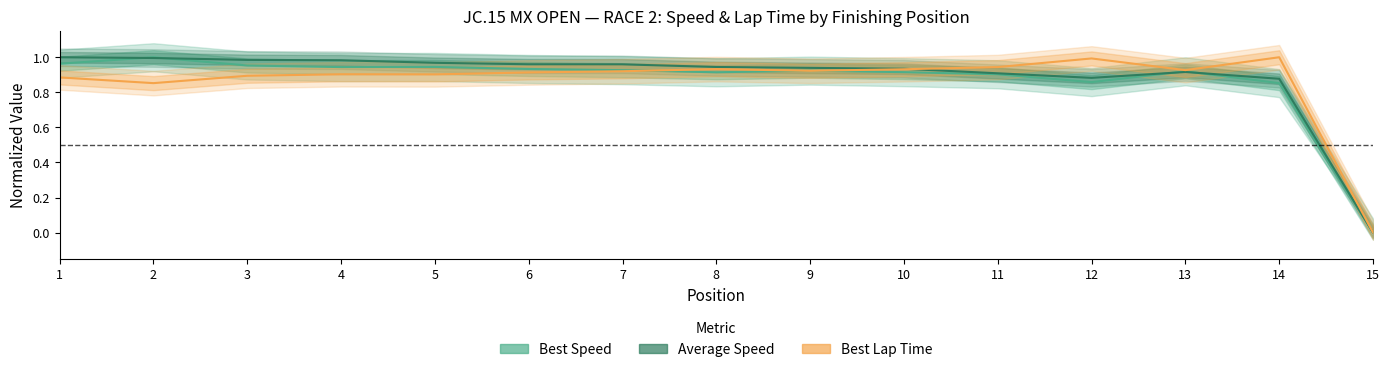

Reading left to right, extract all data points from this chart.

Best Speed: 1=1.0	2=1.0	3=1.0	4=0.9	5=0.9	6=0.9	7=0.9	8=0.9	9=0.9	10=0.9	11=0.9	12=0.9	13=0.9	14=0.9	15=0.0
Average Speed: 1=1.0	2=1.0	3=1.0	4=1.0	5=1.0	6=1.0	7=1.0	8=0.9	9=0.9	10=0.9	11=0.9	12=0.9	13=0.9	14=0.9	15=0.0
Best Lap Time: 1=0.9	2=0.9	3=0.9	4=0.9	5=0.9	6=0.9	7=0.9	8=0.9	9=0.9	10=0.9	11=0.9	12=1.0	13=0.9	14=1.0	15=0.0